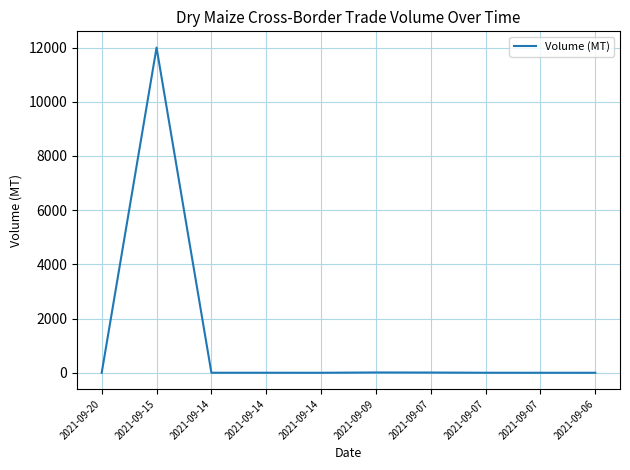

Which has a higher value, 2021-09-15 or 2021-09-07?

2021-09-15